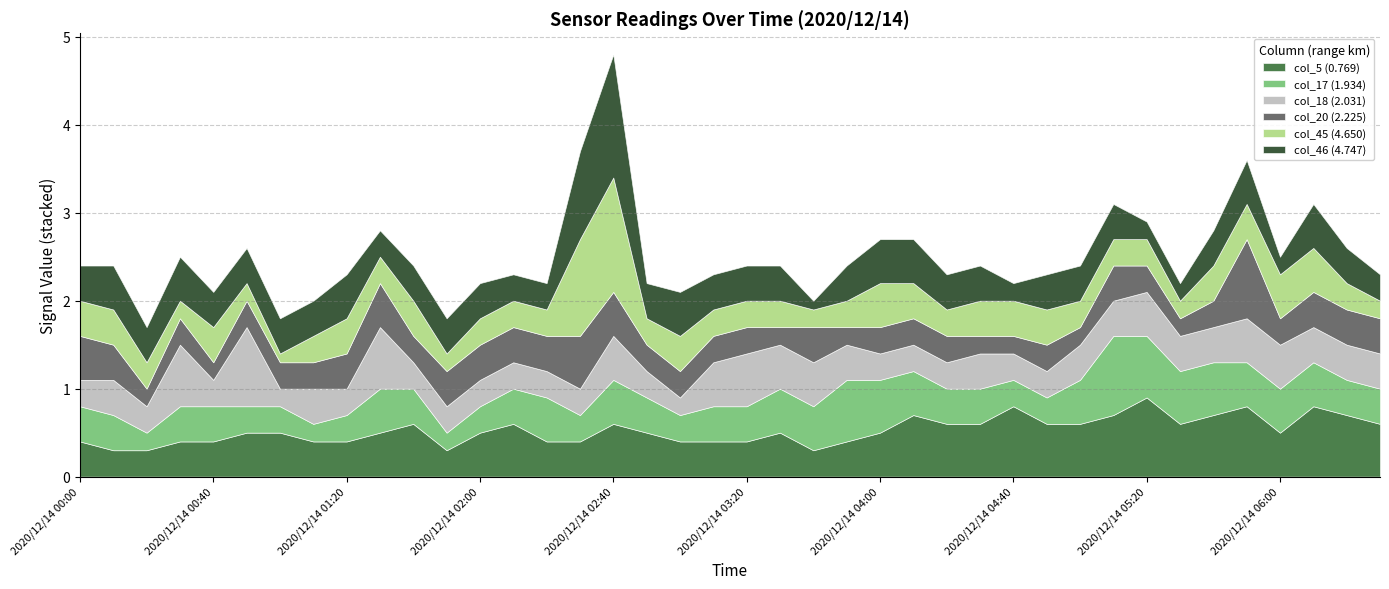

Which series changed the most between 2020/12/14 02:00 and 2020/12/14 02:50?

col_17 (1.934)